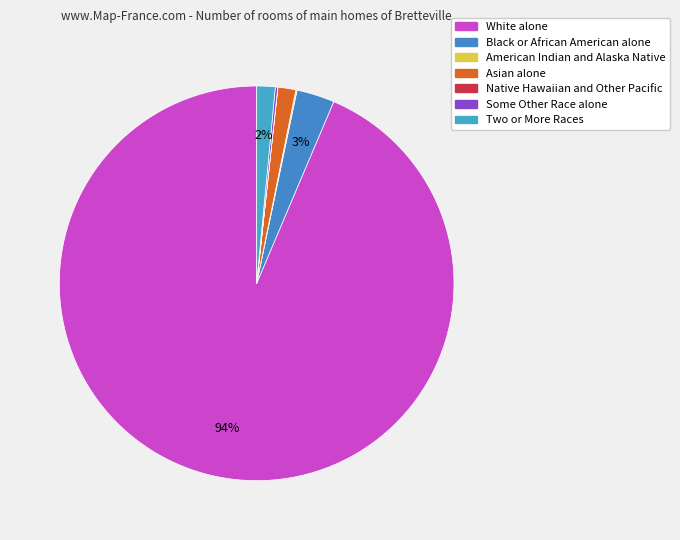

Which category has the smallest portion of the pie?

Native Hawaiian and Other Pacific